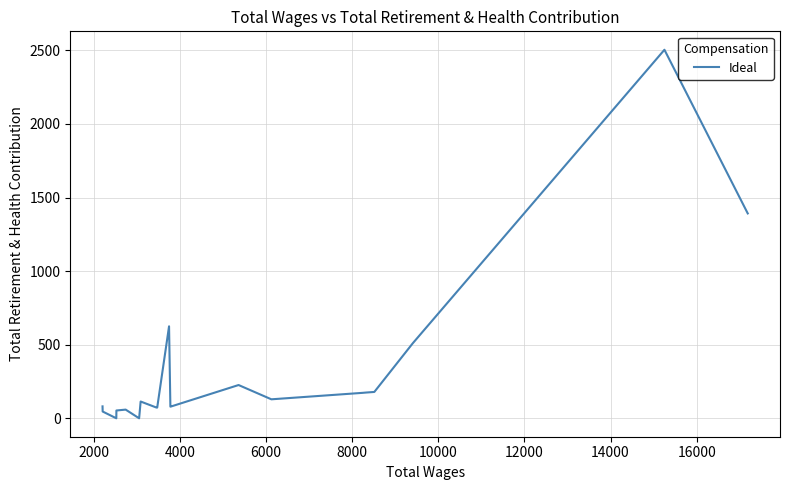

How many interior local valleys (lower than both neighbors) does the data have?

4